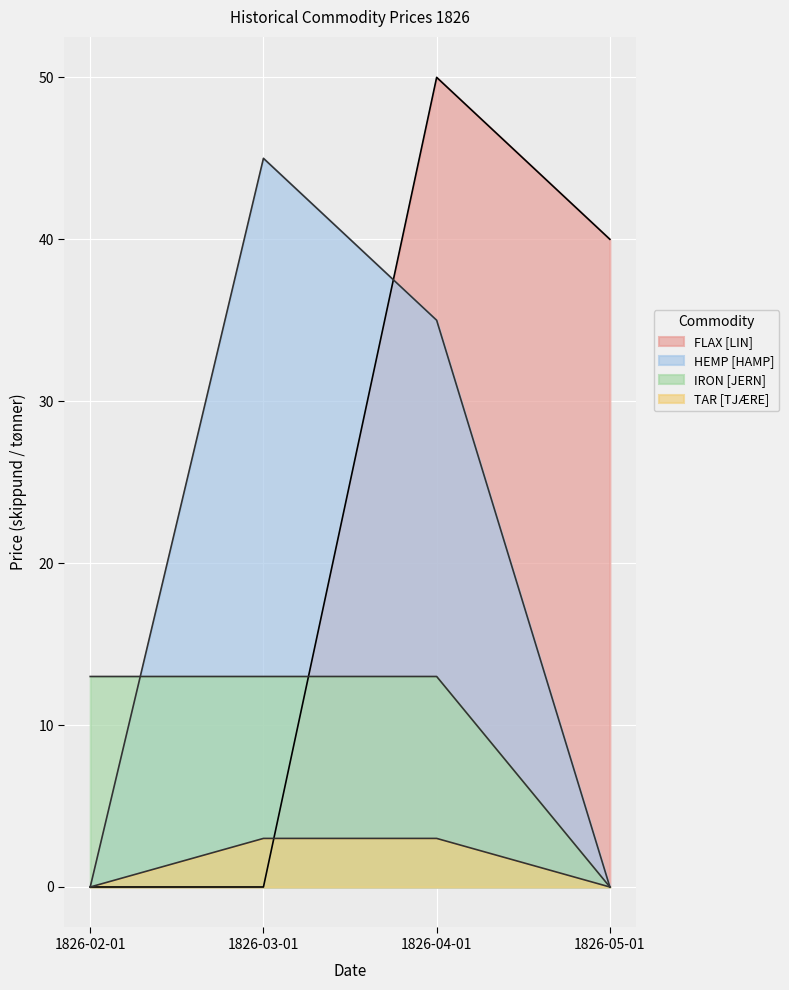

Which series changed the most between 1826-03-01 and 1826-05-01?

HEMP [HAMP]